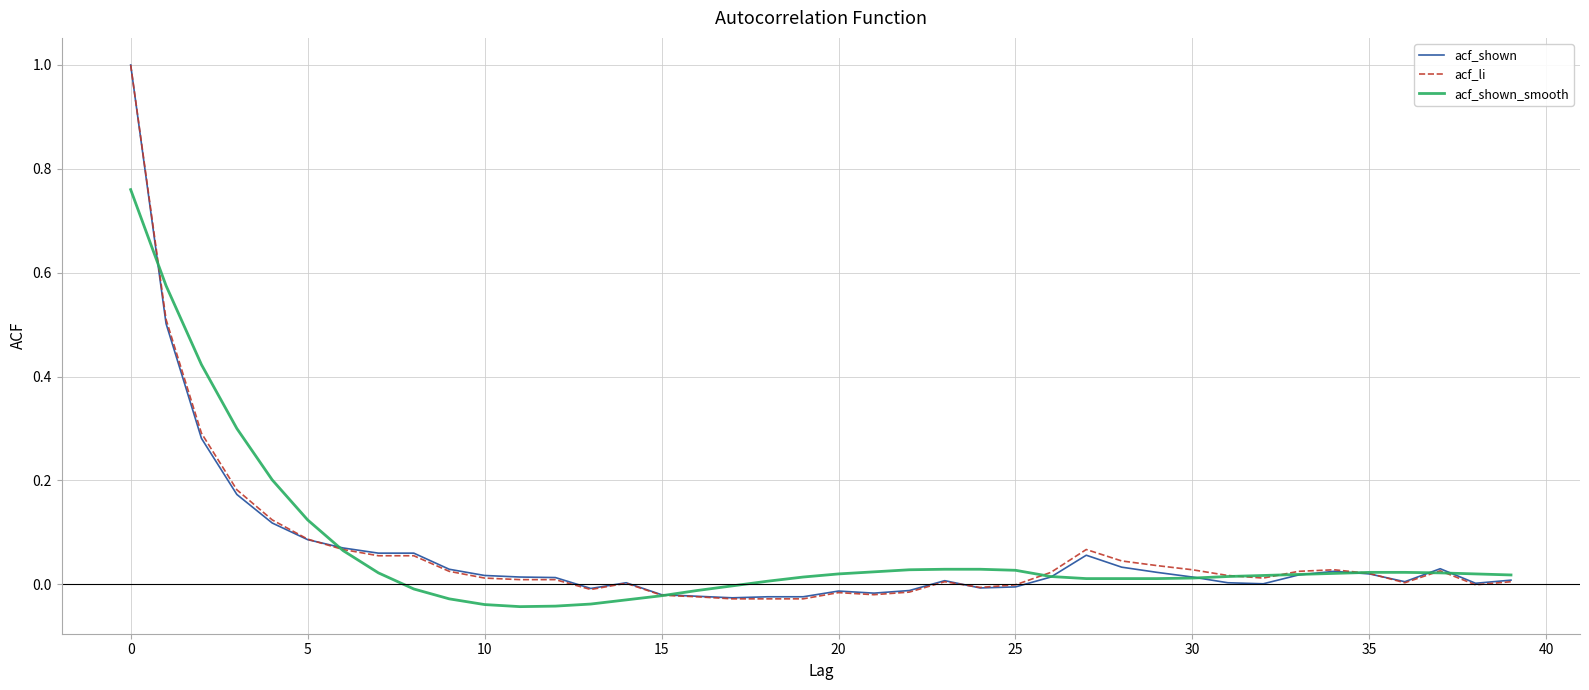

At which category does acf_shown reach its first local valley?

13